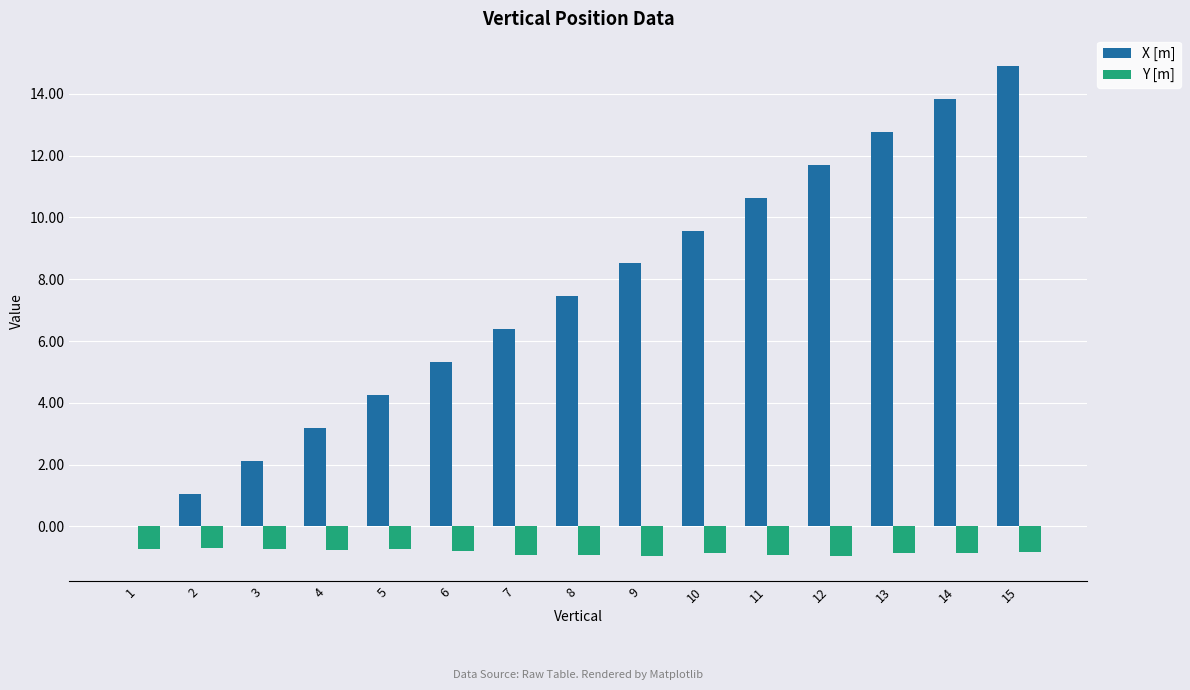

Which series has the largest range (max minus min)?

X [m]